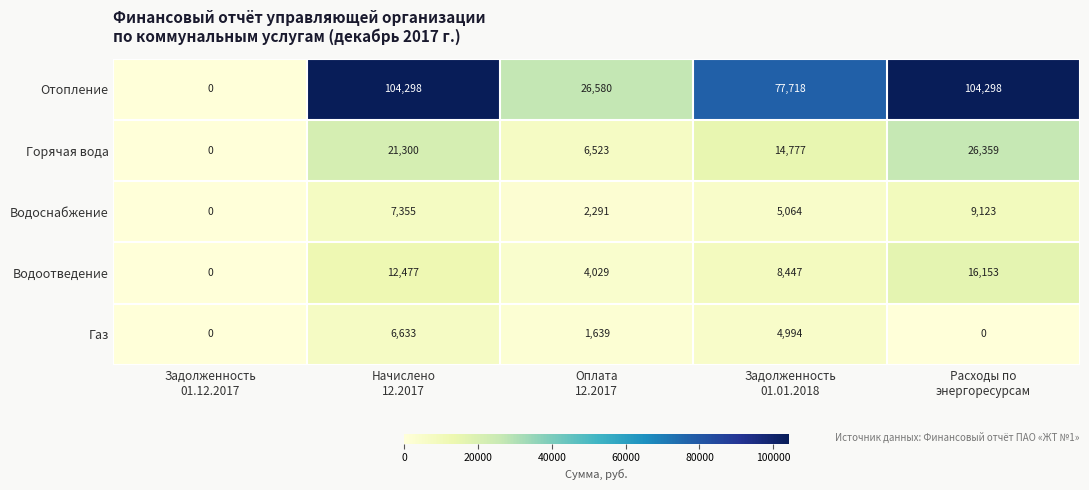

Reading left to right, extract all data points from this chart.

Отопление: 0	104298	26580	77718	104298
Горячая вода: 0	21300	6523	14777	26359
Водоснабжение: 0	7355	2291	5064	9123
Водоотведение: 0	12477	4029	8447	16153
Газ: 0	6633	1639	4994	0